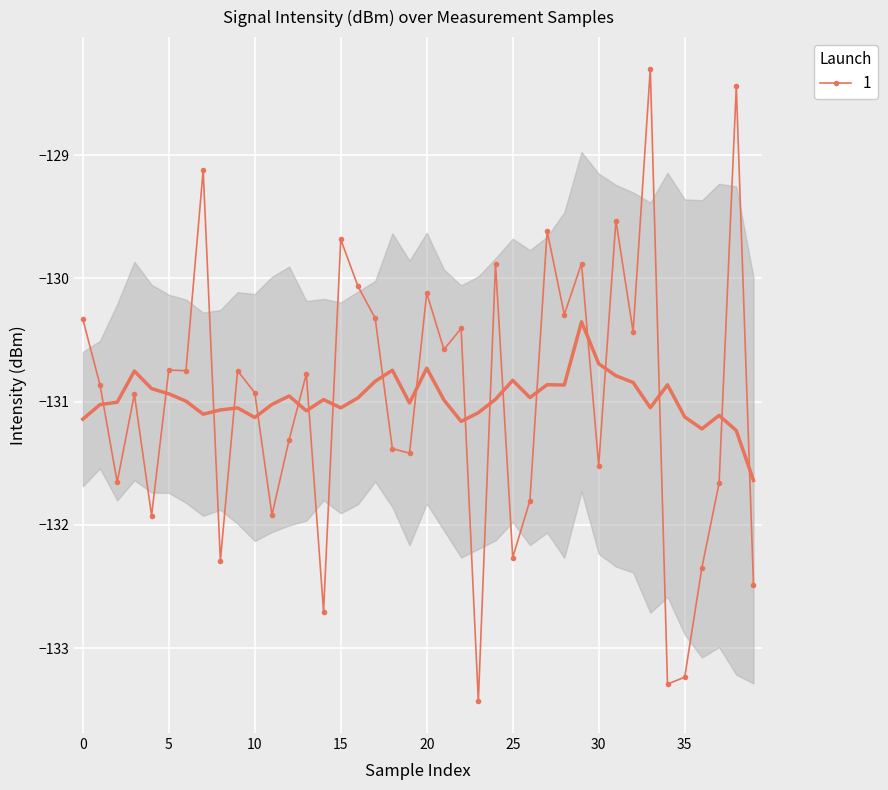

What is the label of the 34th point from the left?

33